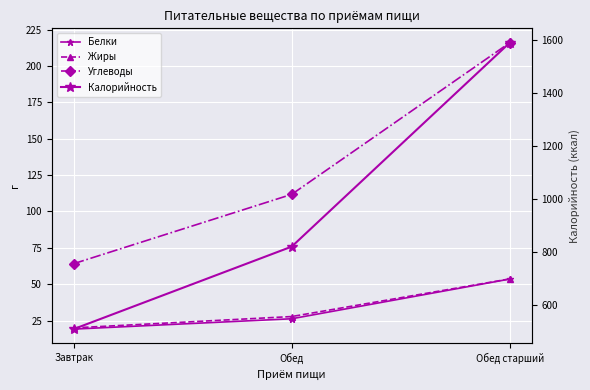

What is the difference between the Углеводы values at Завтрак and Обед старший?

151.9